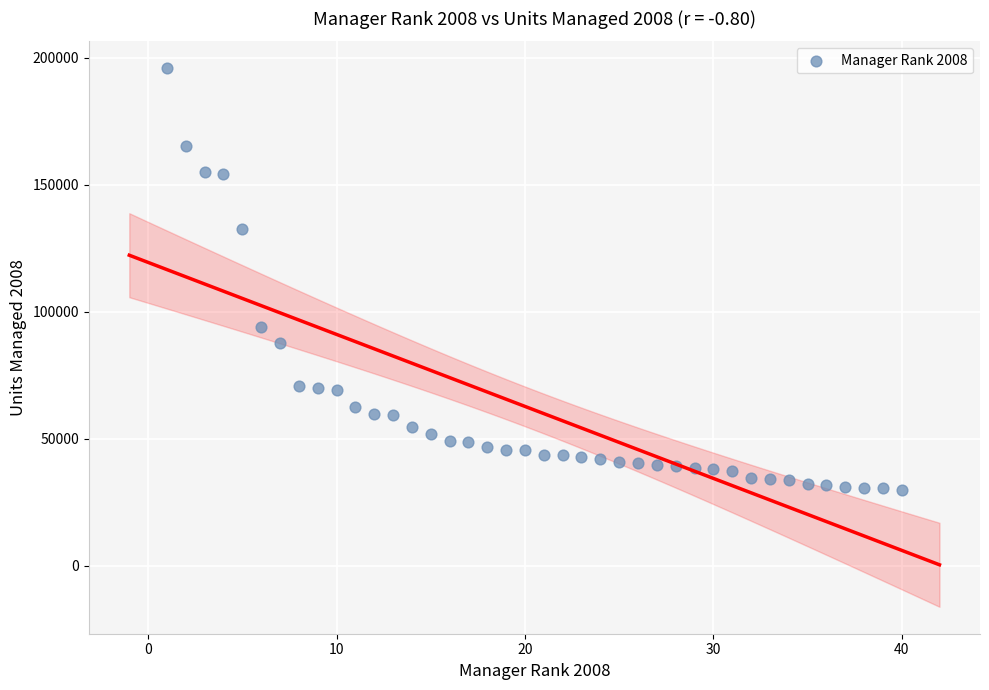

What is the range of Y values (max minus min)?

166002